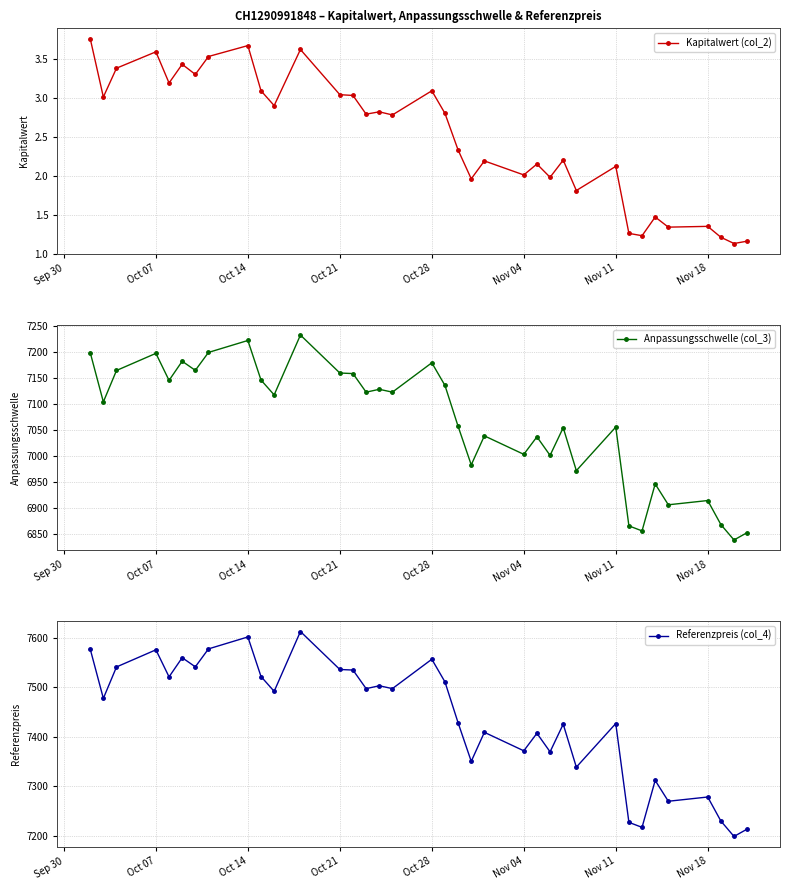

How many interior local valleys does the Referenzpreis (col_4) series have?

13